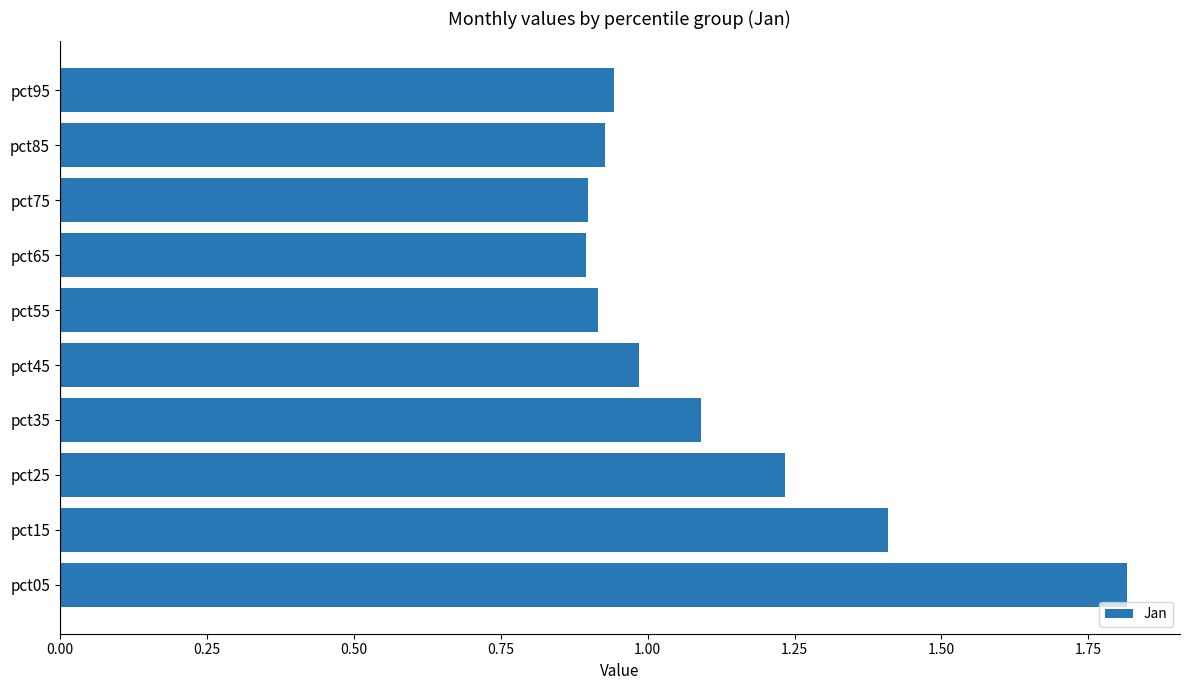

What is the difference between the second highest and minimum values?

0.5